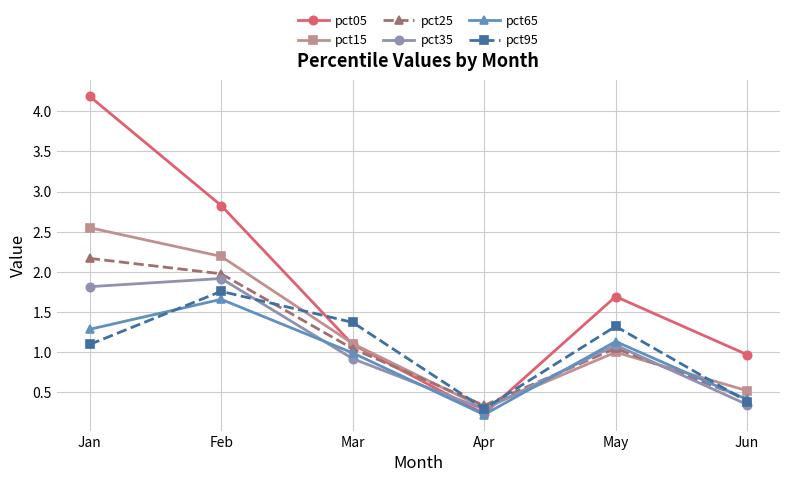

What is the value of the pct35 point at the 1st from the left?

1.8